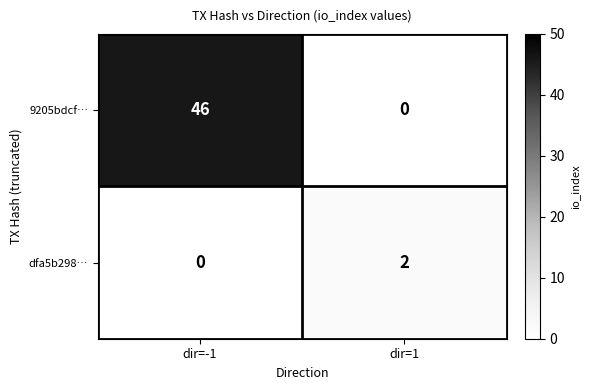

At which label does dfa5b298… reach its minimum?

dir=-1